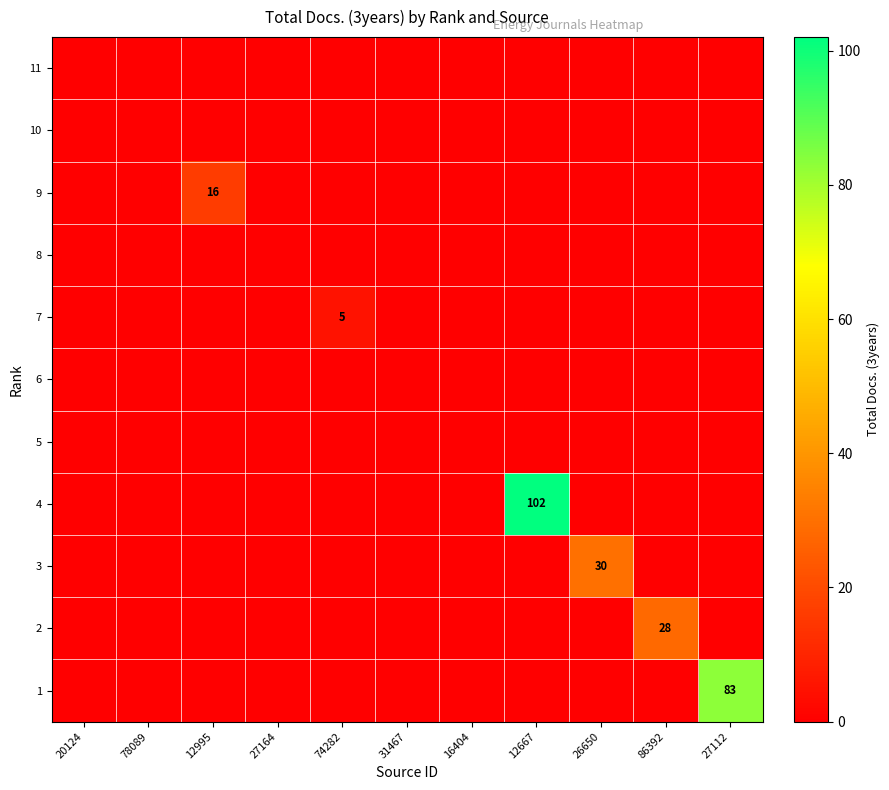

True or false: 11 has a value of 0 at 31467.

True